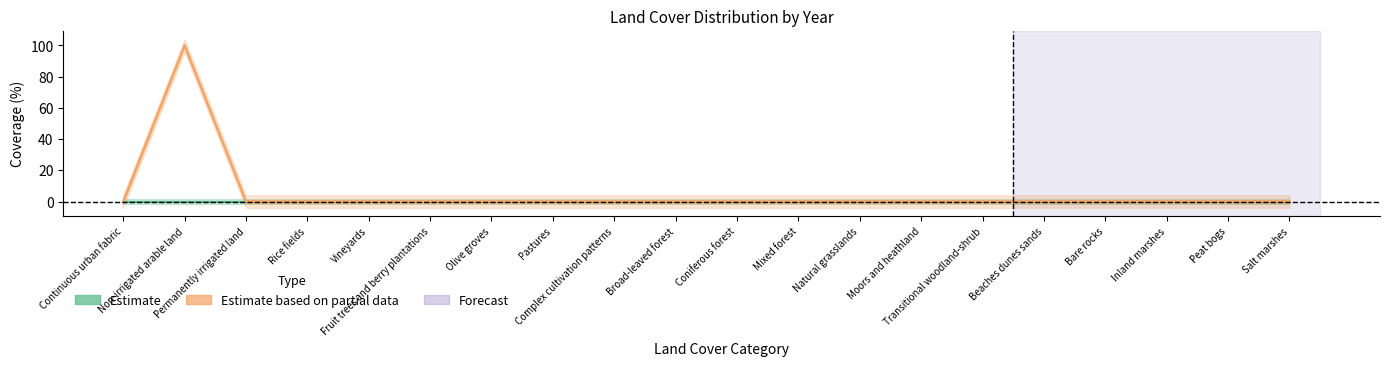

What is the label of the 12th point from the left?

Mixed forest